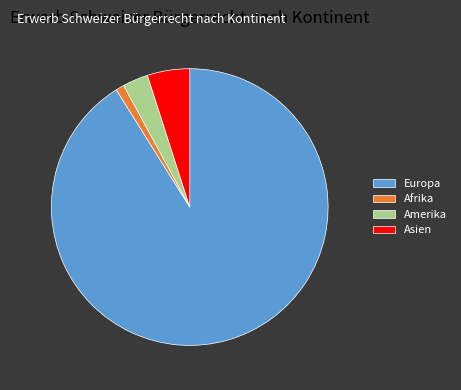

Which slice represents more than half of the pie?

Europa